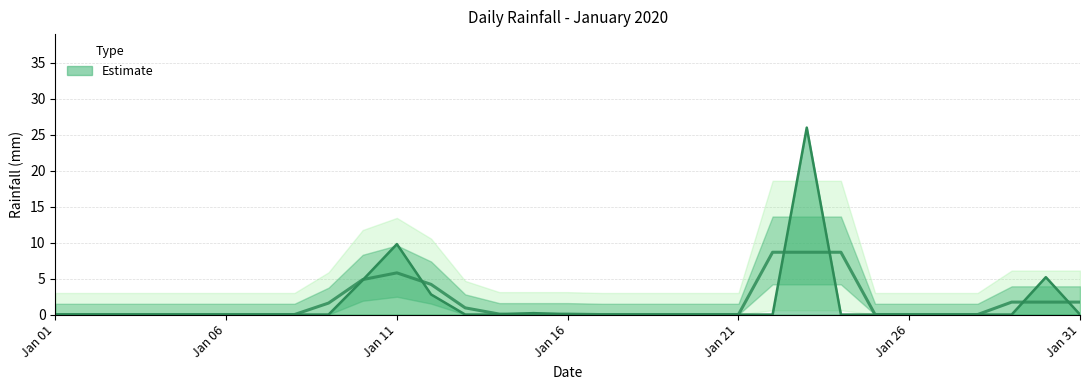

Reading left to right, extract all data points from this chart.

0.0	0.0	0.0	0.0	0.0	0.0	0.0	0.0	0.0	4.8	9.8	2.8	0.0	0.0	0.2	0.0	0.0	0.0	0.0	0.0	0.0	0.0	26.0	0.0	0.0	0.0	0.0	0.0	0.0	5.2	0.0